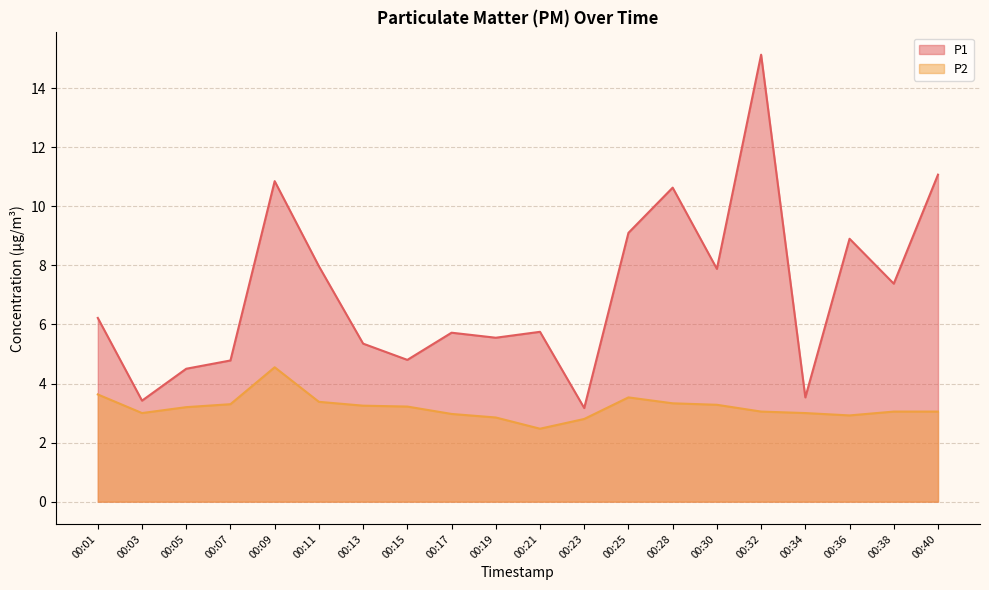

The value of P1 at 00:01 is 9.9. True or false?

False